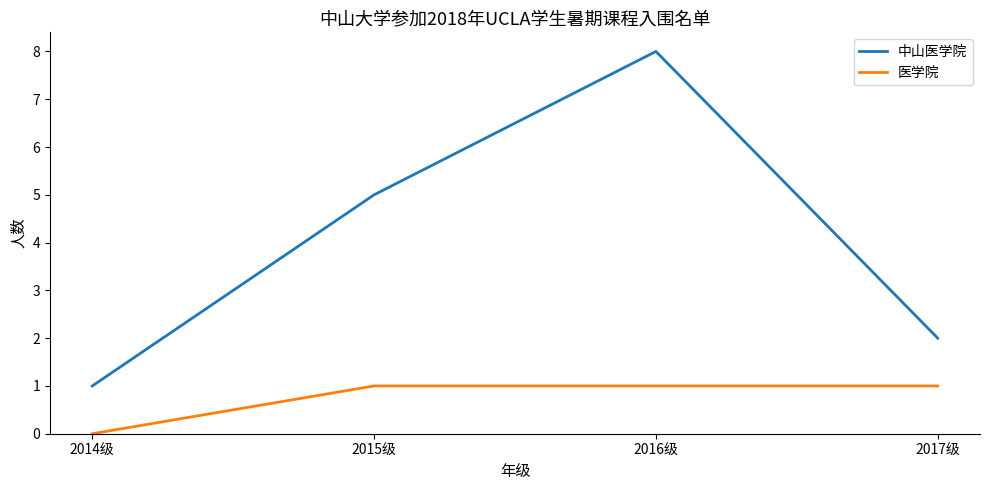

How many series are shown in this chart?

2